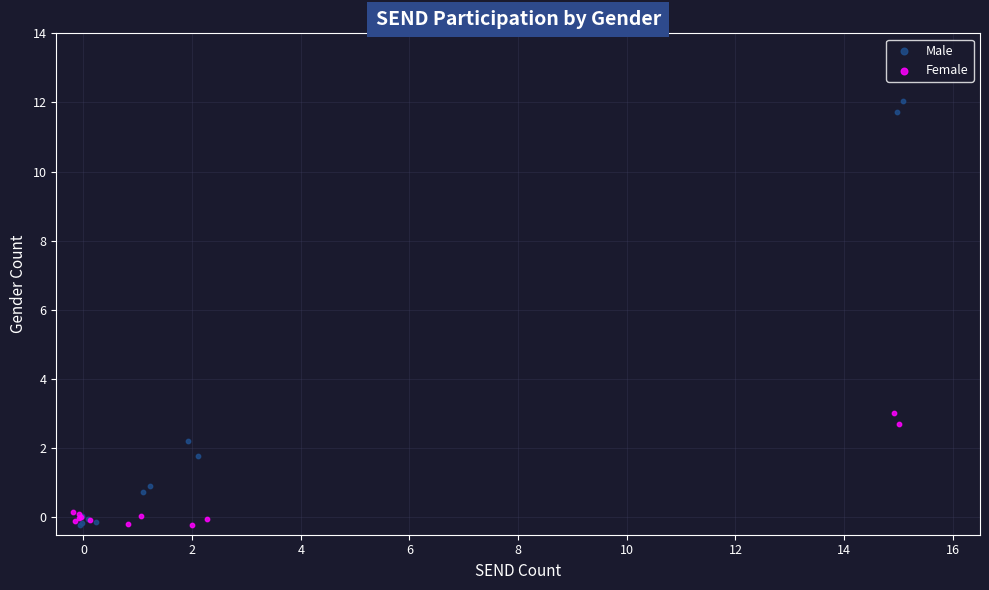

Which series contains the highest Y value?

Male